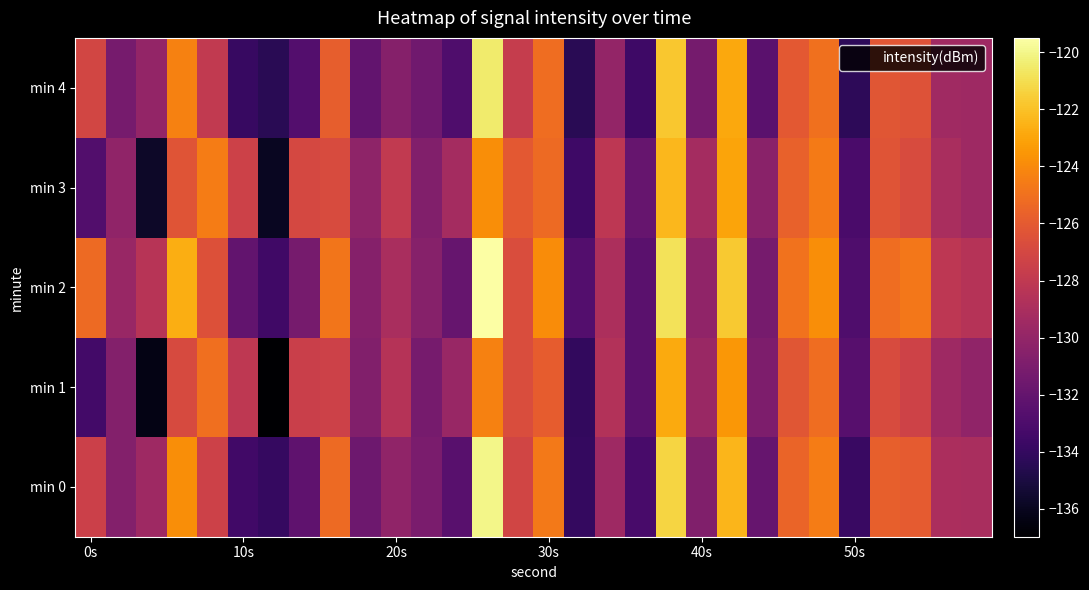

Count the number of data series in this chart.

5